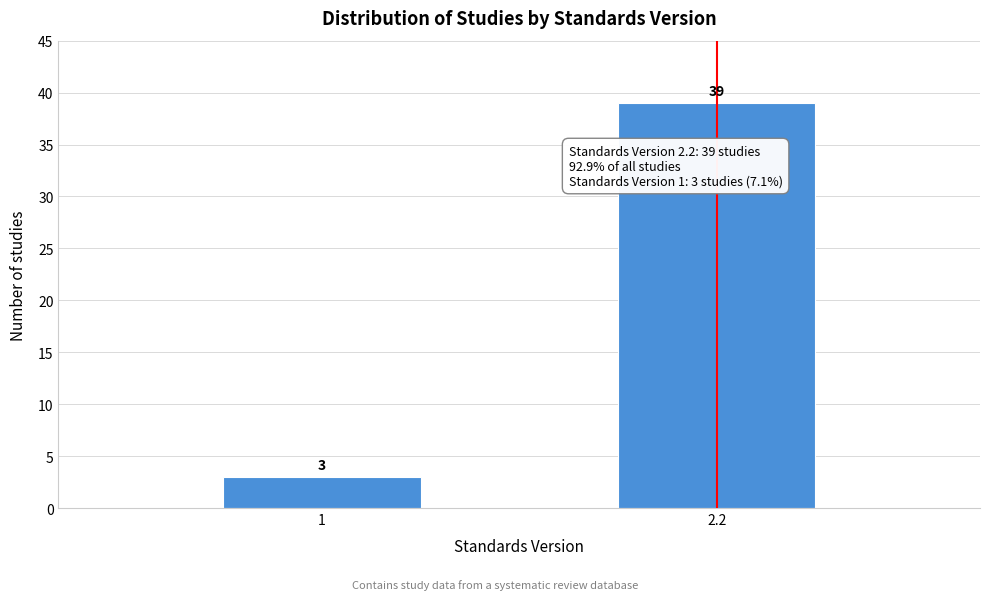

Reading left to right, list all the values displayed in this chart.

1=3	2.2=39